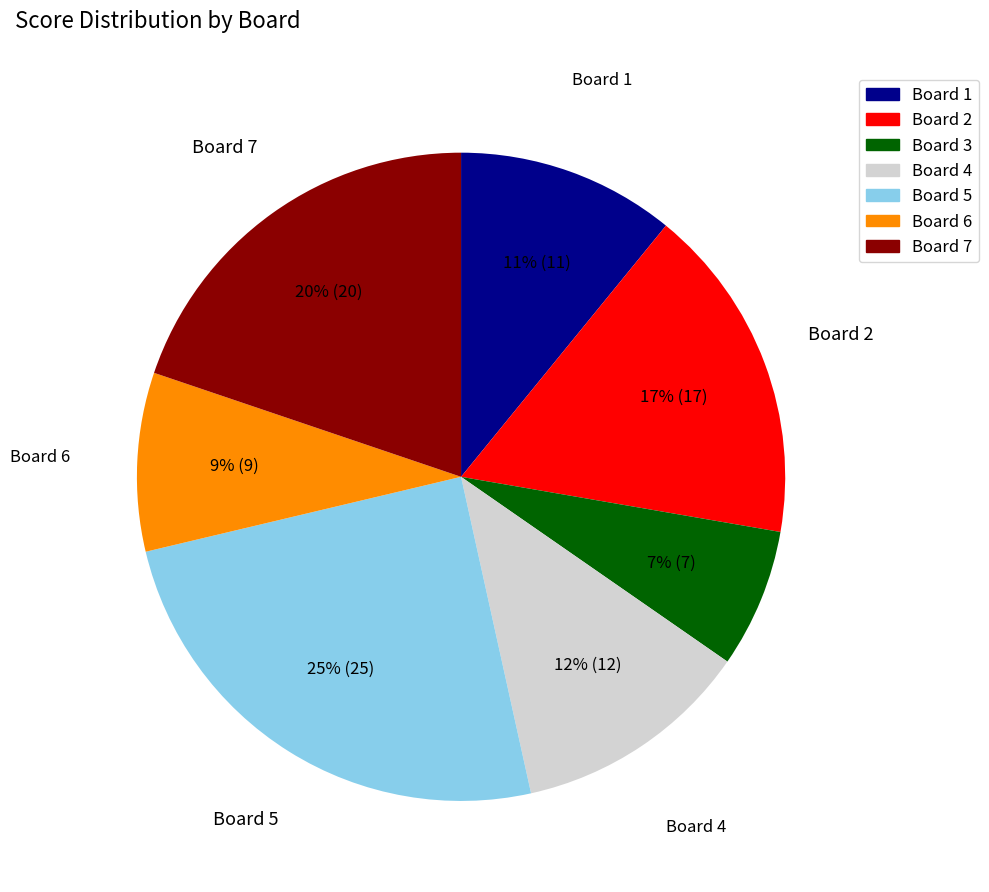

To the nearest percent, what is the average slice percentage?

14%